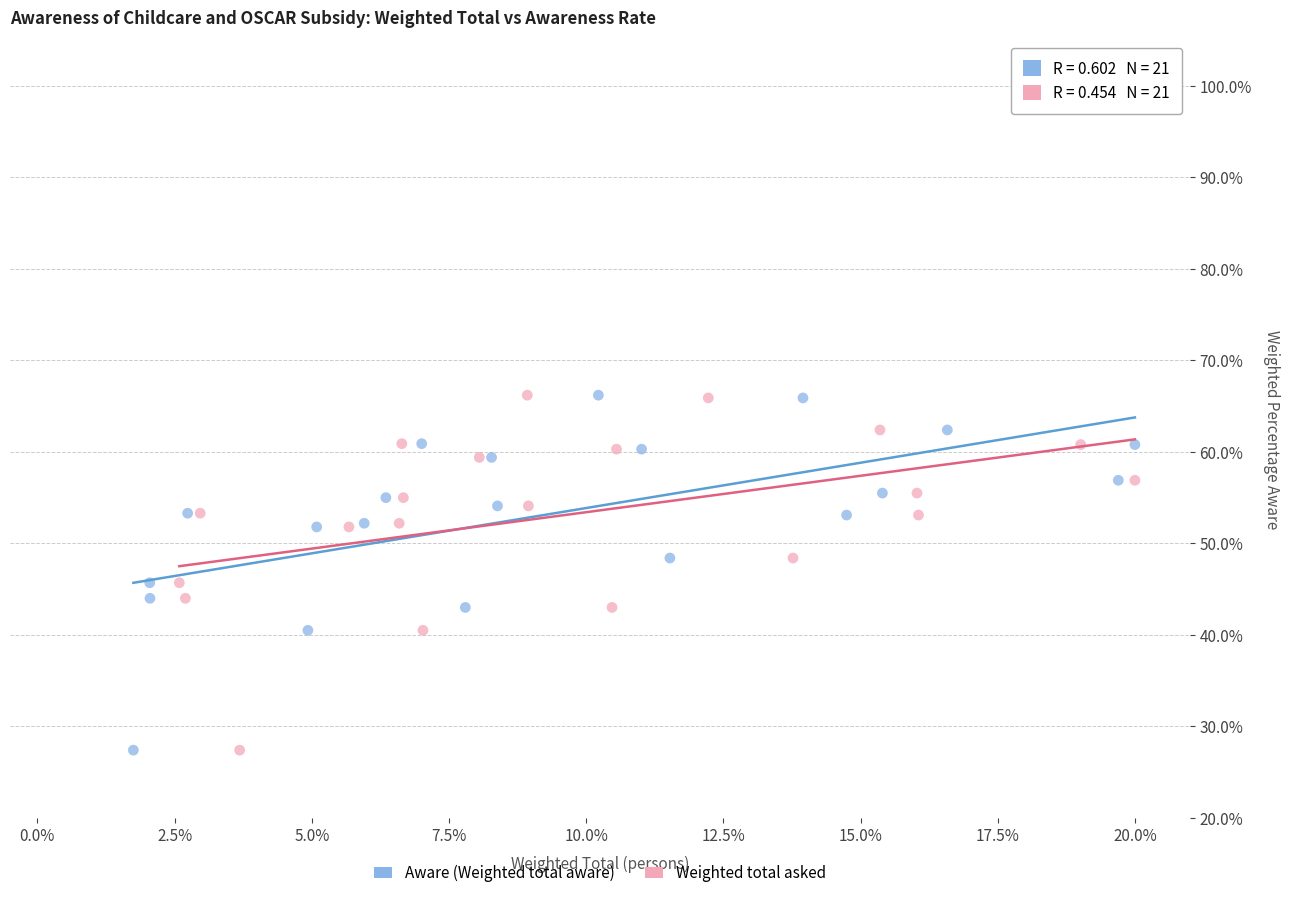

What are all the series names shown in the legend?

Aware (Weighted total aware), Weighted total asked